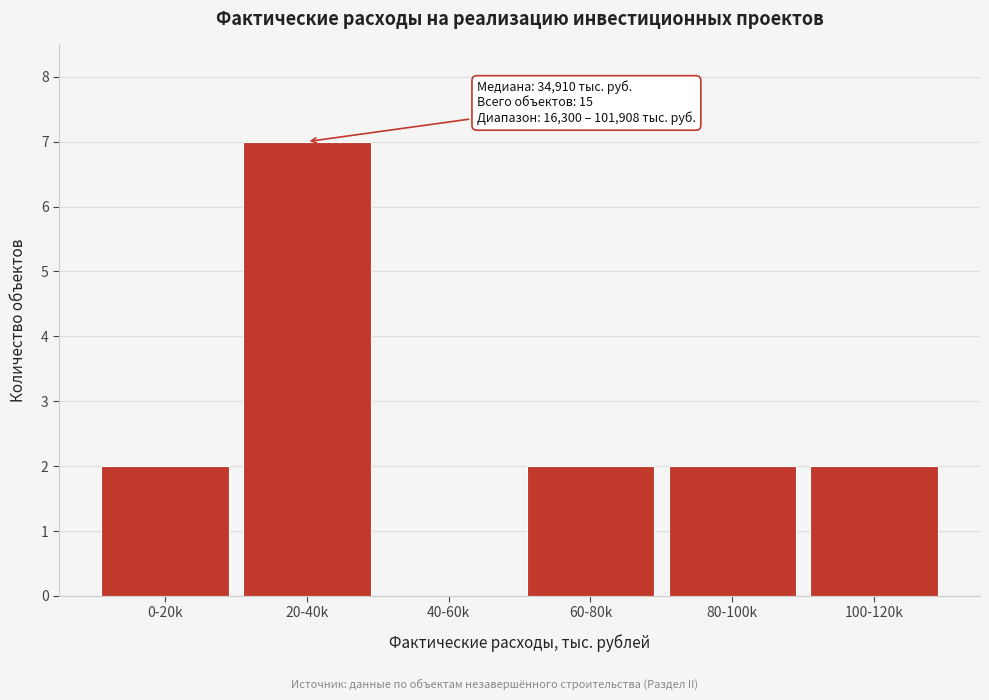

Reading left to right, transcribe all the data shown in this chart.

0-20k=2	20-40k=7	40-60k=0	60-80k=2	80-100k=2	100-120k=2